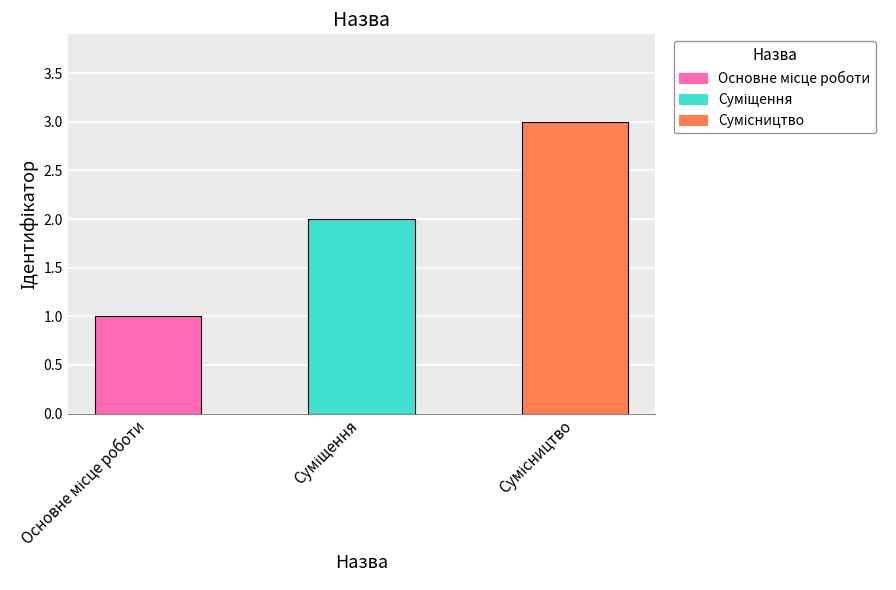

Are the bars horizontal?

No